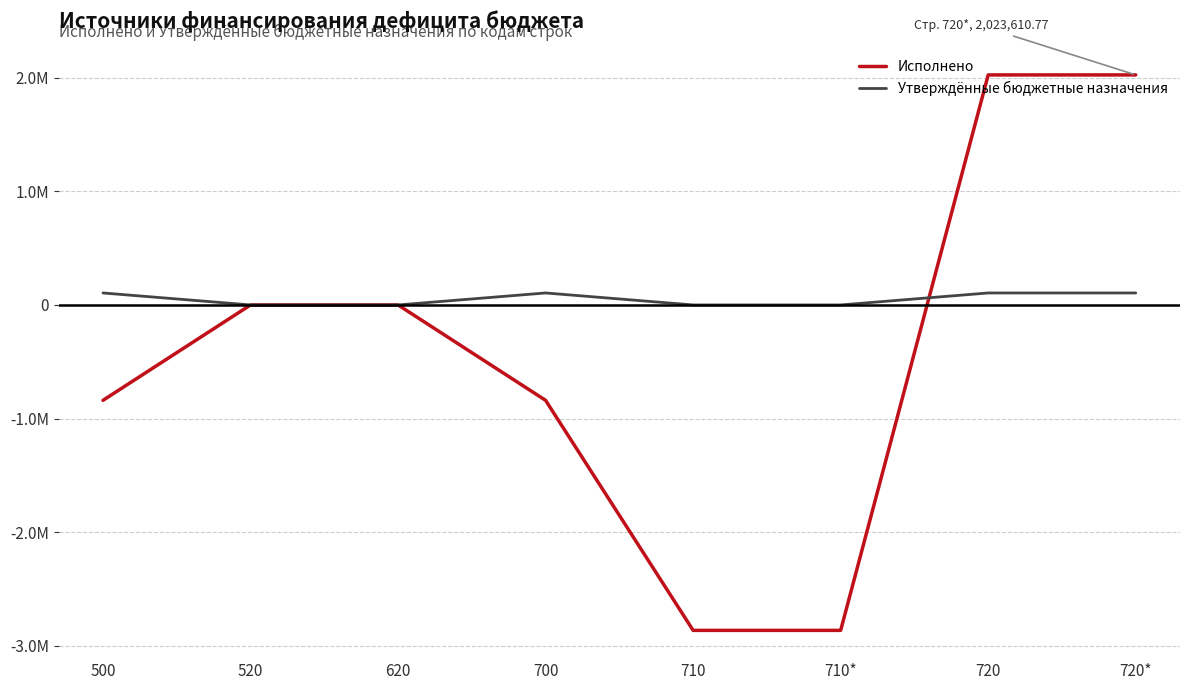

What are all the series names shown in the legend?

Исполнено, Утверждённые бюджетные назначения